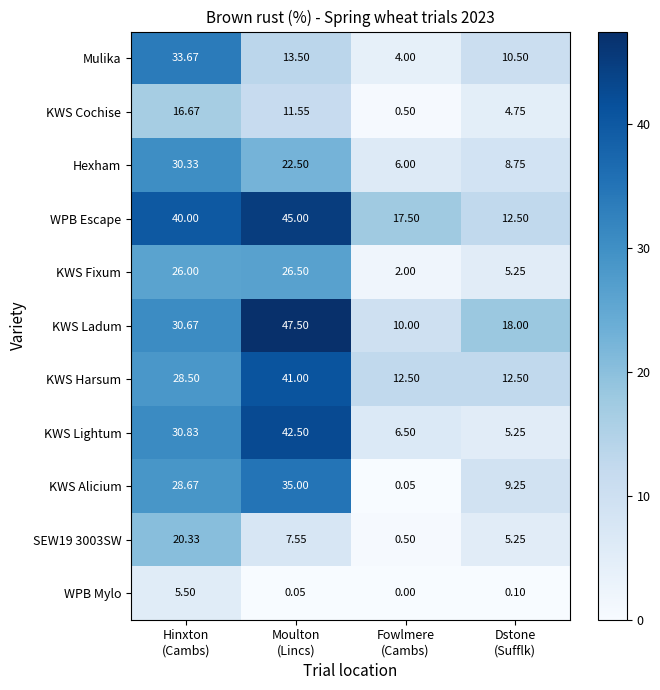

Which series has the largest total across all categories?

WPB Escape